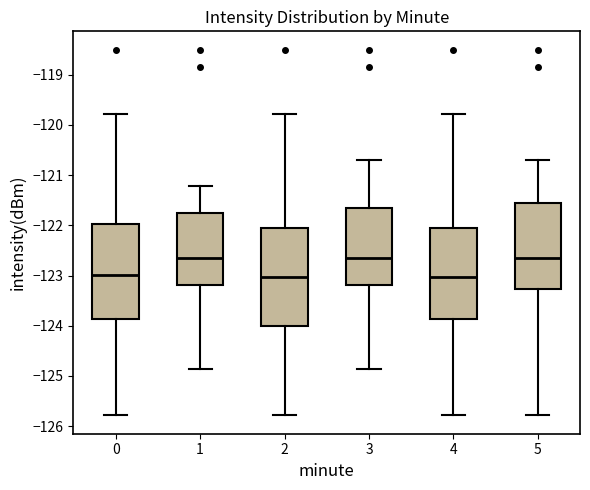

Reading left to right, transcribe this box plot: for each box, give where its median line is, the range the box spans, and where its two whiskers end, as read against the y-axis. The values are not printed on the chart, so give them approximately, as read against the axis.

0: median -123.0, box -123.9 to -122.0, whiskers -125.8 to -119.8
1: median -122.6, box -123.2 to -121.7, whiskers -124.9 to -121.2
2: median -123.0, box -124.0 to -122.0, whiskers -125.8 to -119.8
3: median -122.6, box -123.2 to -121.6, whiskers -124.9 to -120.7
4: median -123.0, box -123.9 to -122.0, whiskers -125.8 to -119.8
5: median -122.6, box -123.3 to -121.5, whiskers -125.8 to -120.7